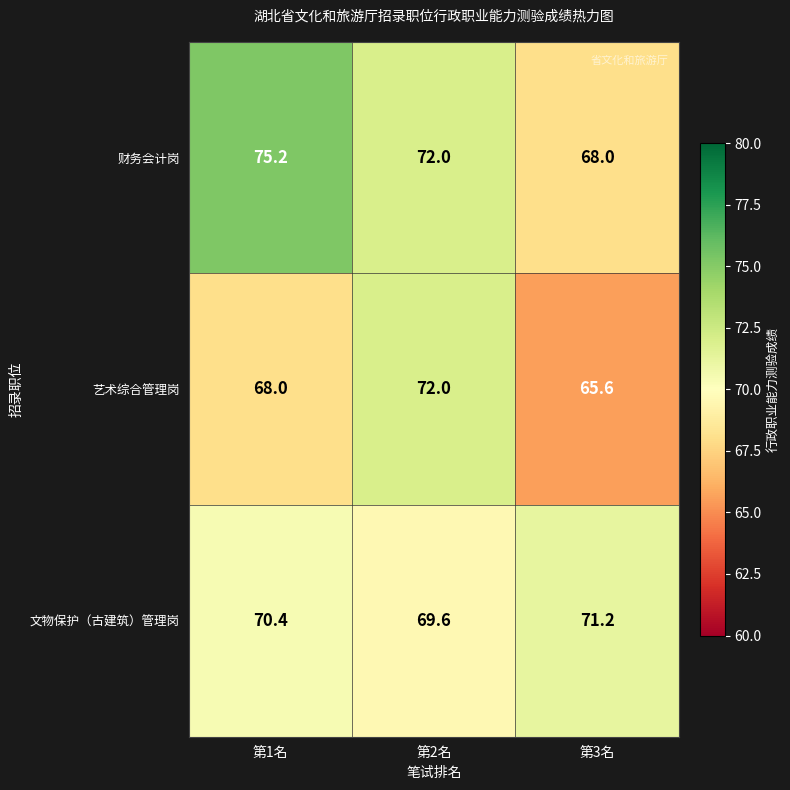

What is the approximate value of 文物保护（古建筑）管理岗 at 第2名?

69.6